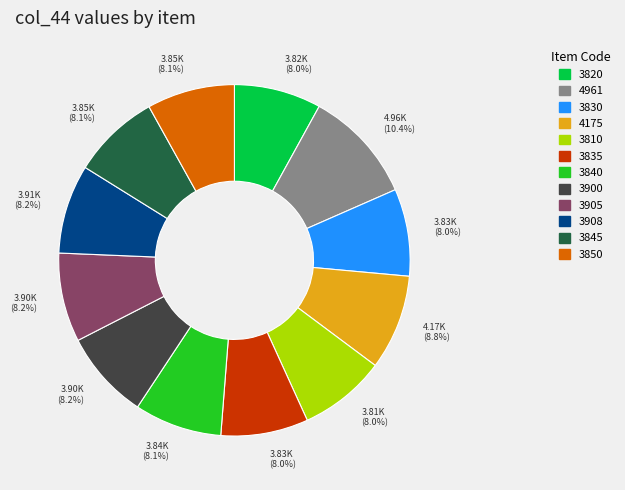

Do 3845 and 4961 together represent more than half of the pie?

No